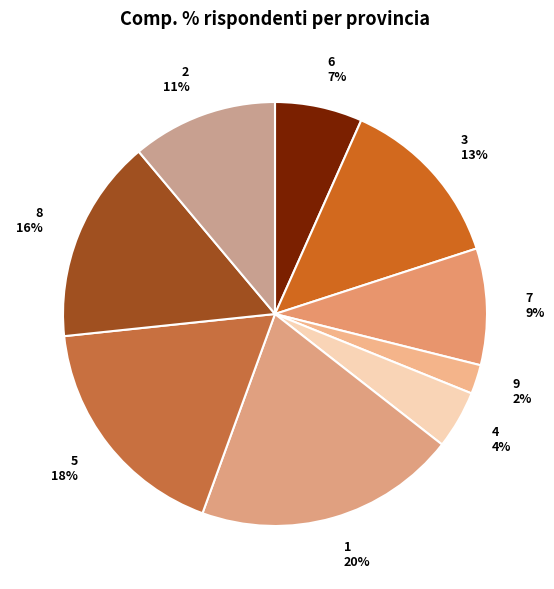

Is it true that 5 is 33% of the pie?

False